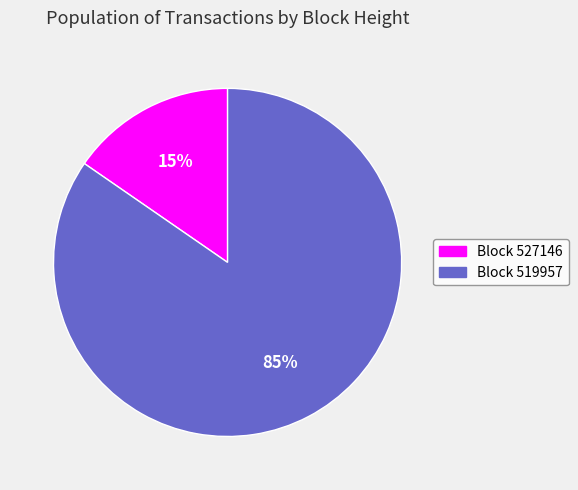

To the nearest percent, what is the average slice percentage?

50%